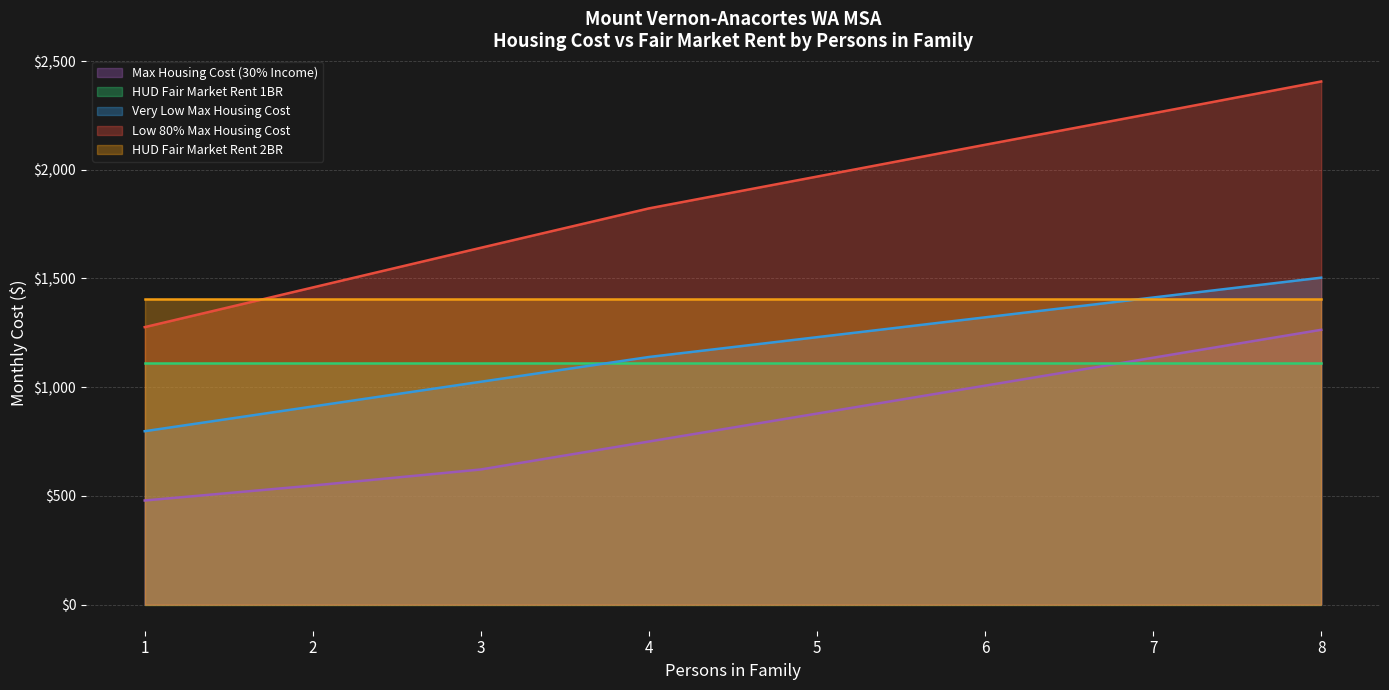

The value of Max Housing Cost (30% Income) at 2 is 547.5. True or false?

True